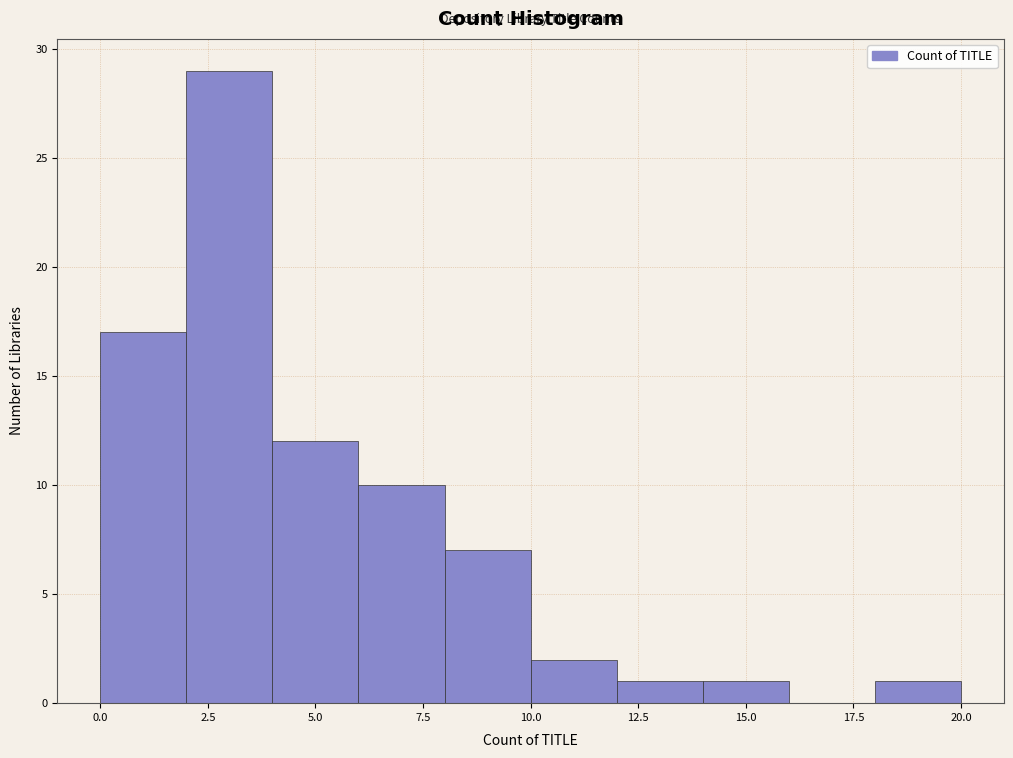

Which range on the x-axis has the tallest bar?

2 to 4